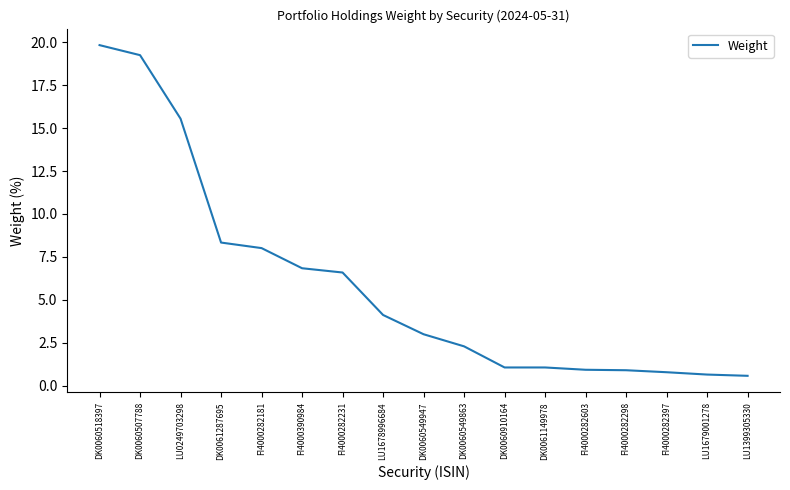

What position from the left is FI4000282231?

7